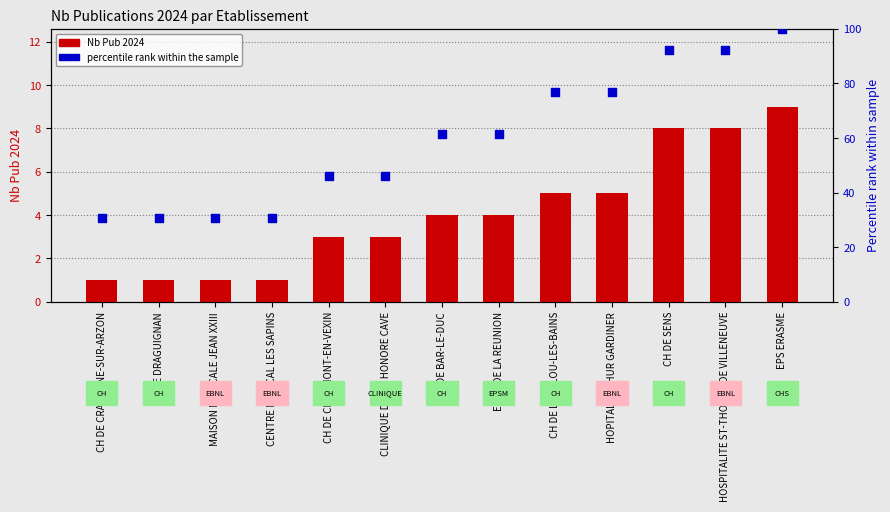

At which category is the sum across all series the highest?

EPS ERASME